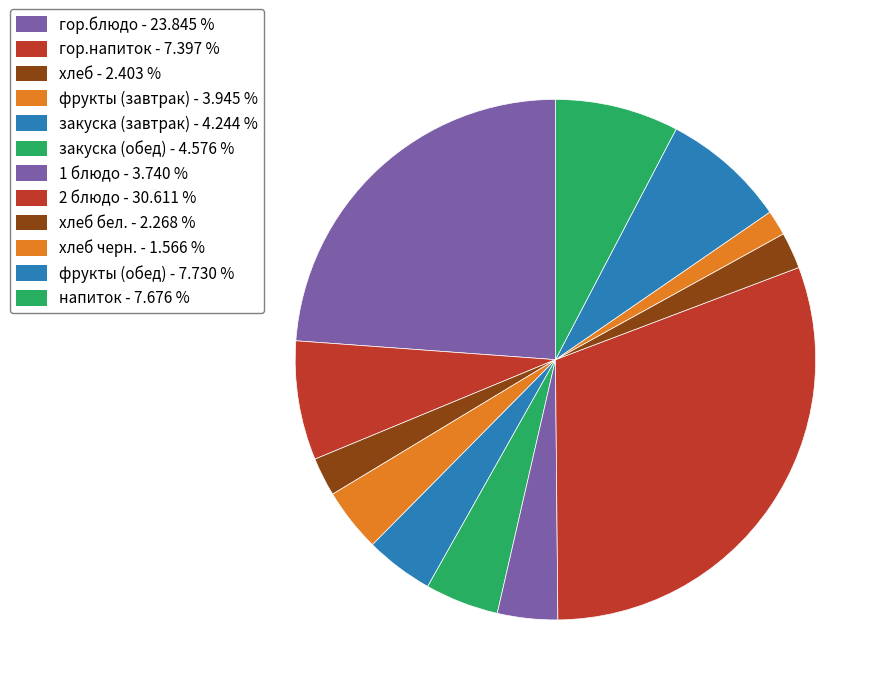

How many slices are in this pie chart?

12